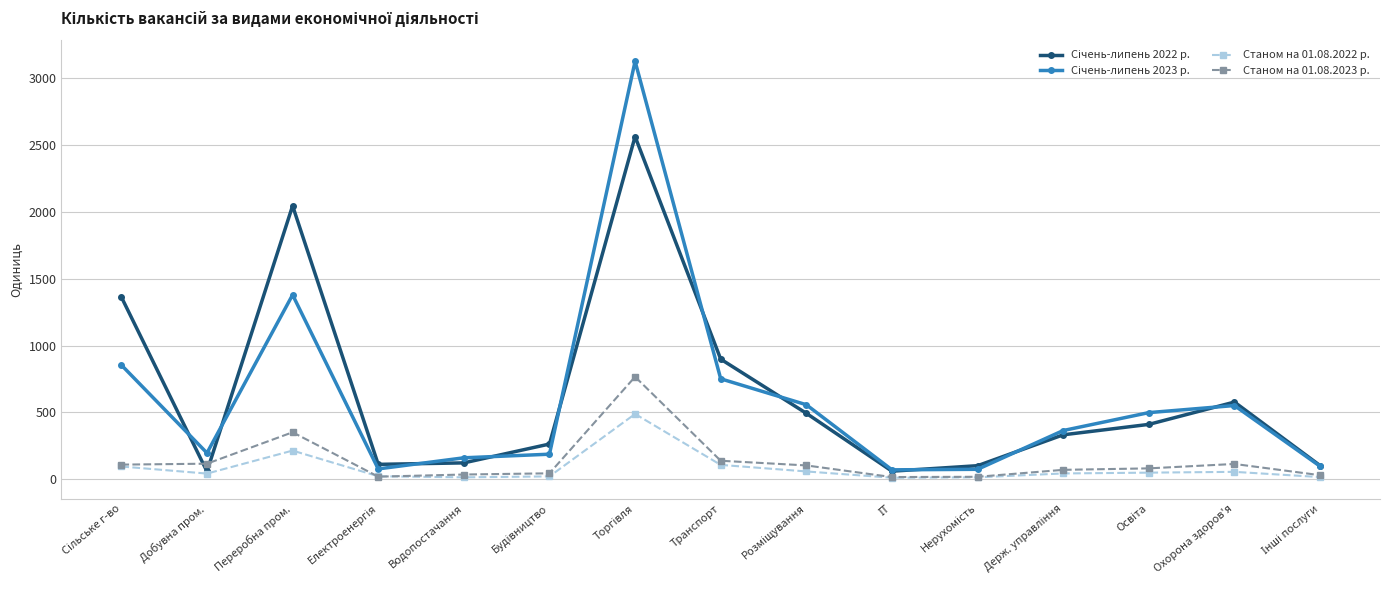

What is the maximum value for Станом на 01.08.2023 р.?

766